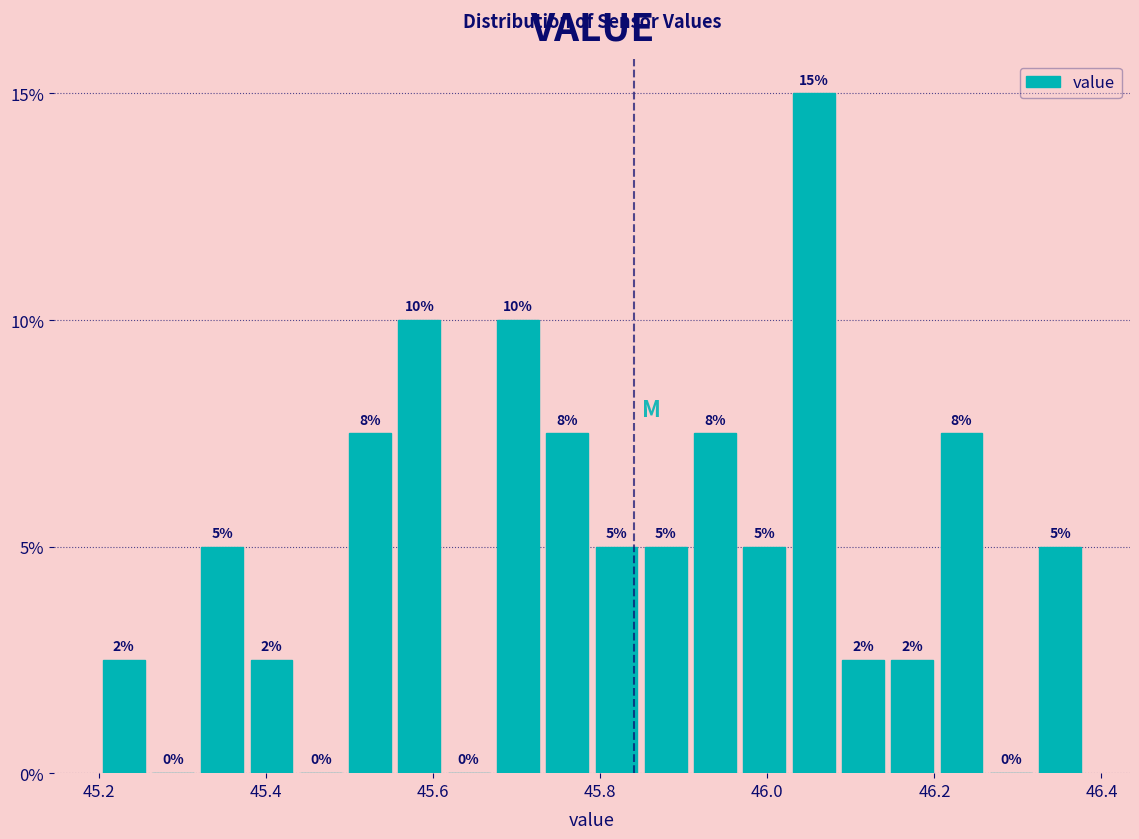

Around what value on the x-axis is the tallest bar? Give the approximate position of its centre, as read against the axis.

46.06